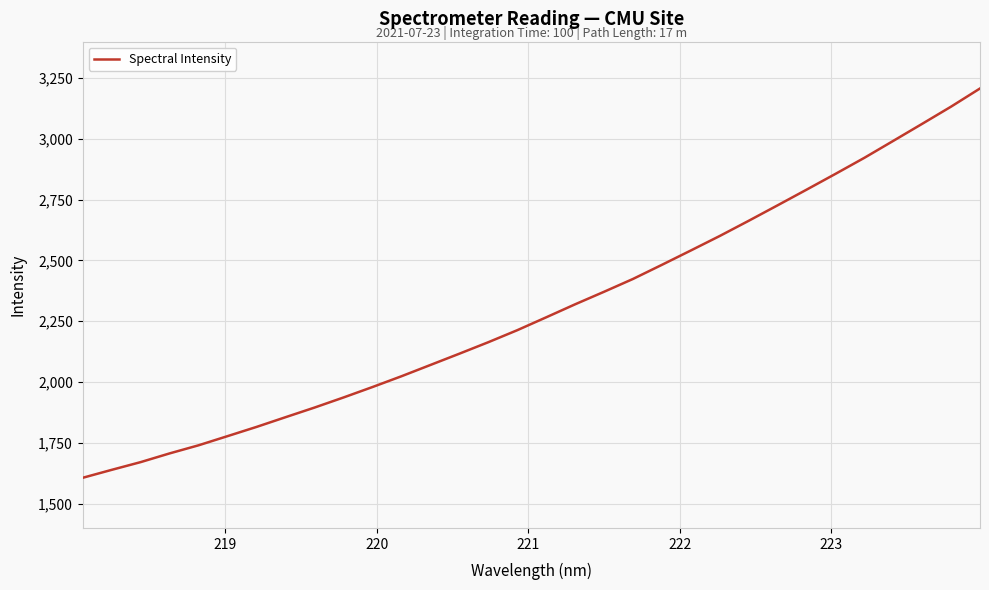

What is the difference between the maximum and minimum values?

1601.2